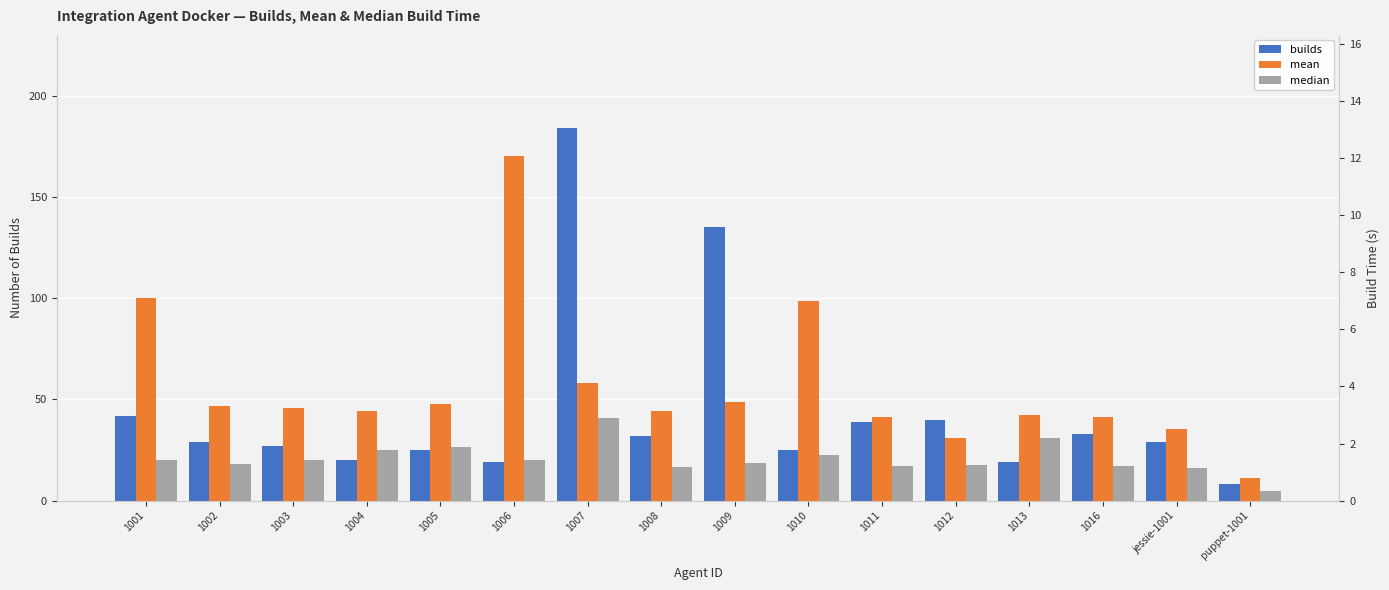

At which label is median closest to 1?

jessie-1001